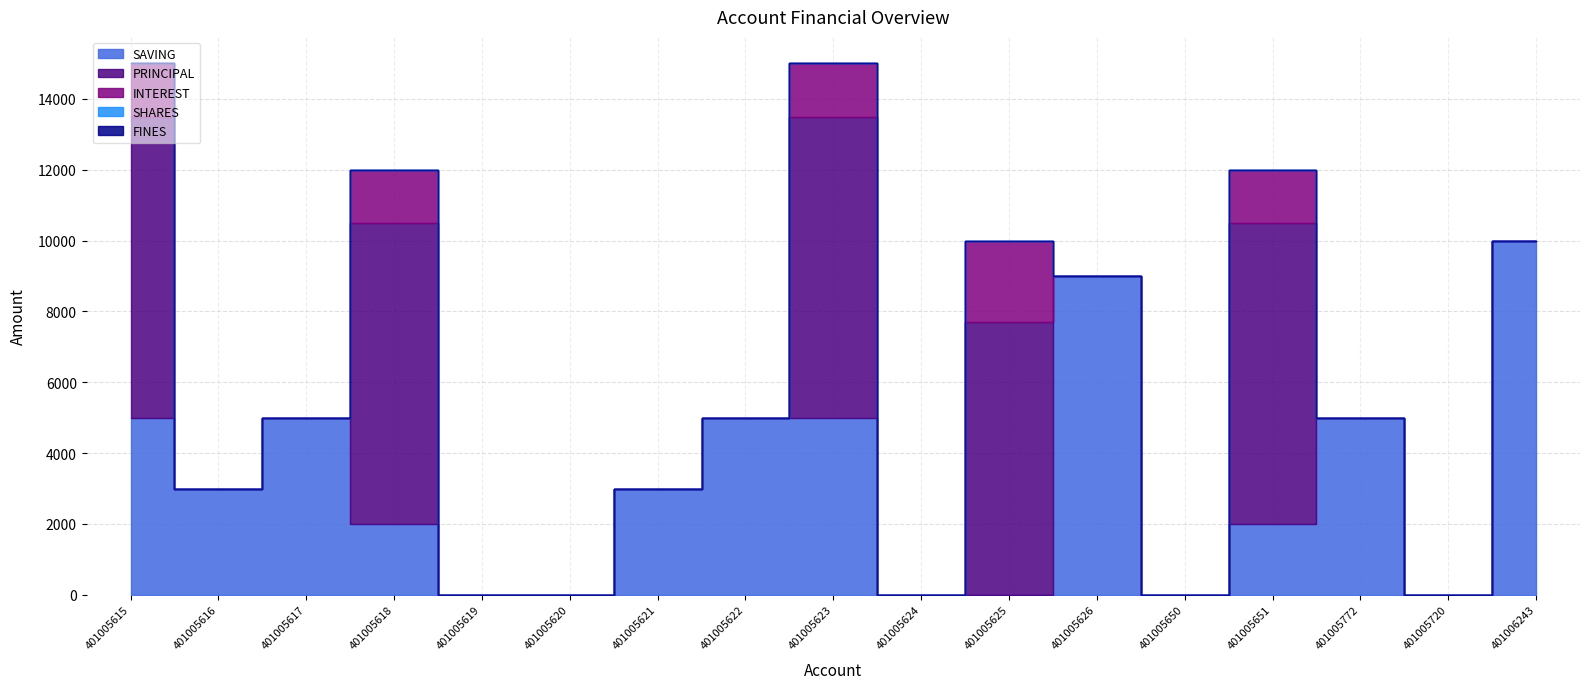

At which label does INTEREST reach its minimum?

401005616